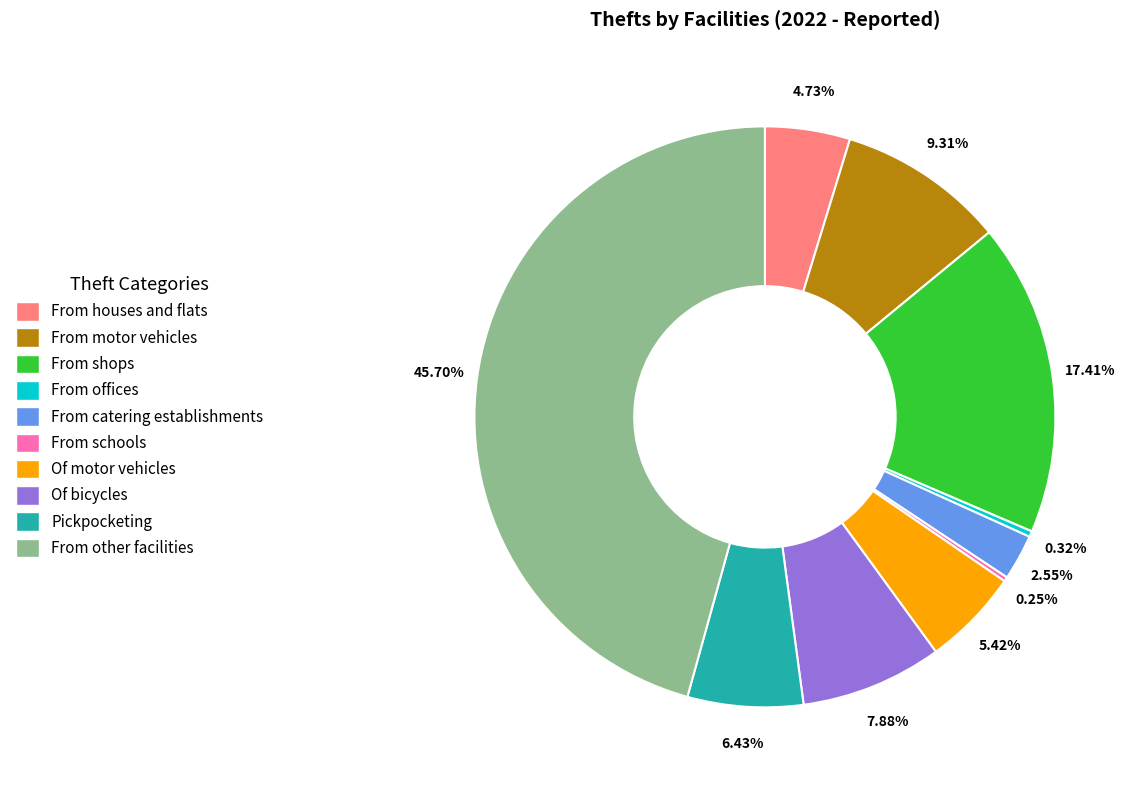

How much of the chart is everything except From offices?

99.7%